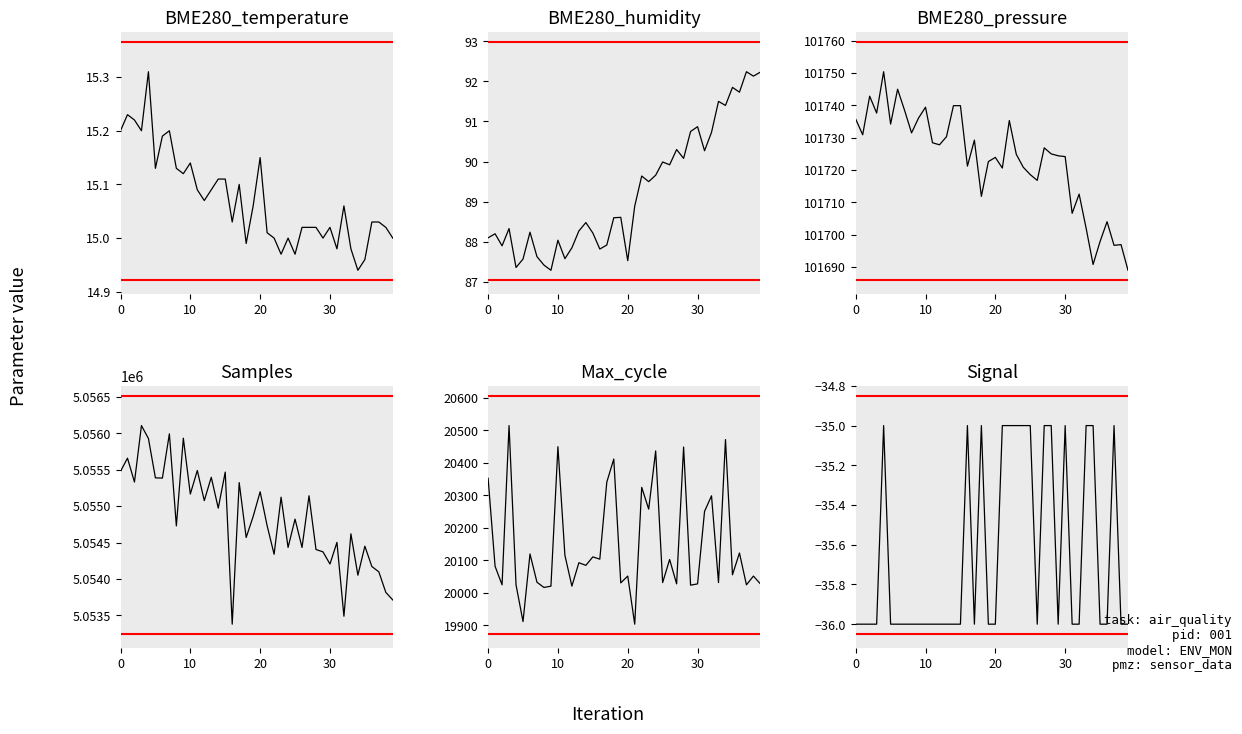

What is the sum of all BME280_temperature values?

602.9